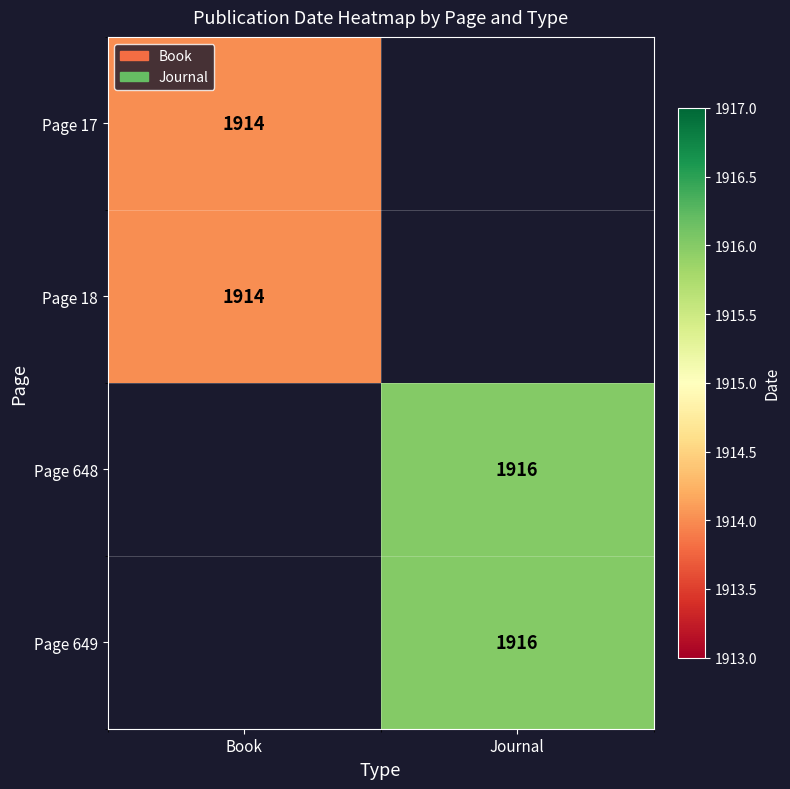

True or false: Page 17 has a value of 747 at Book.

False